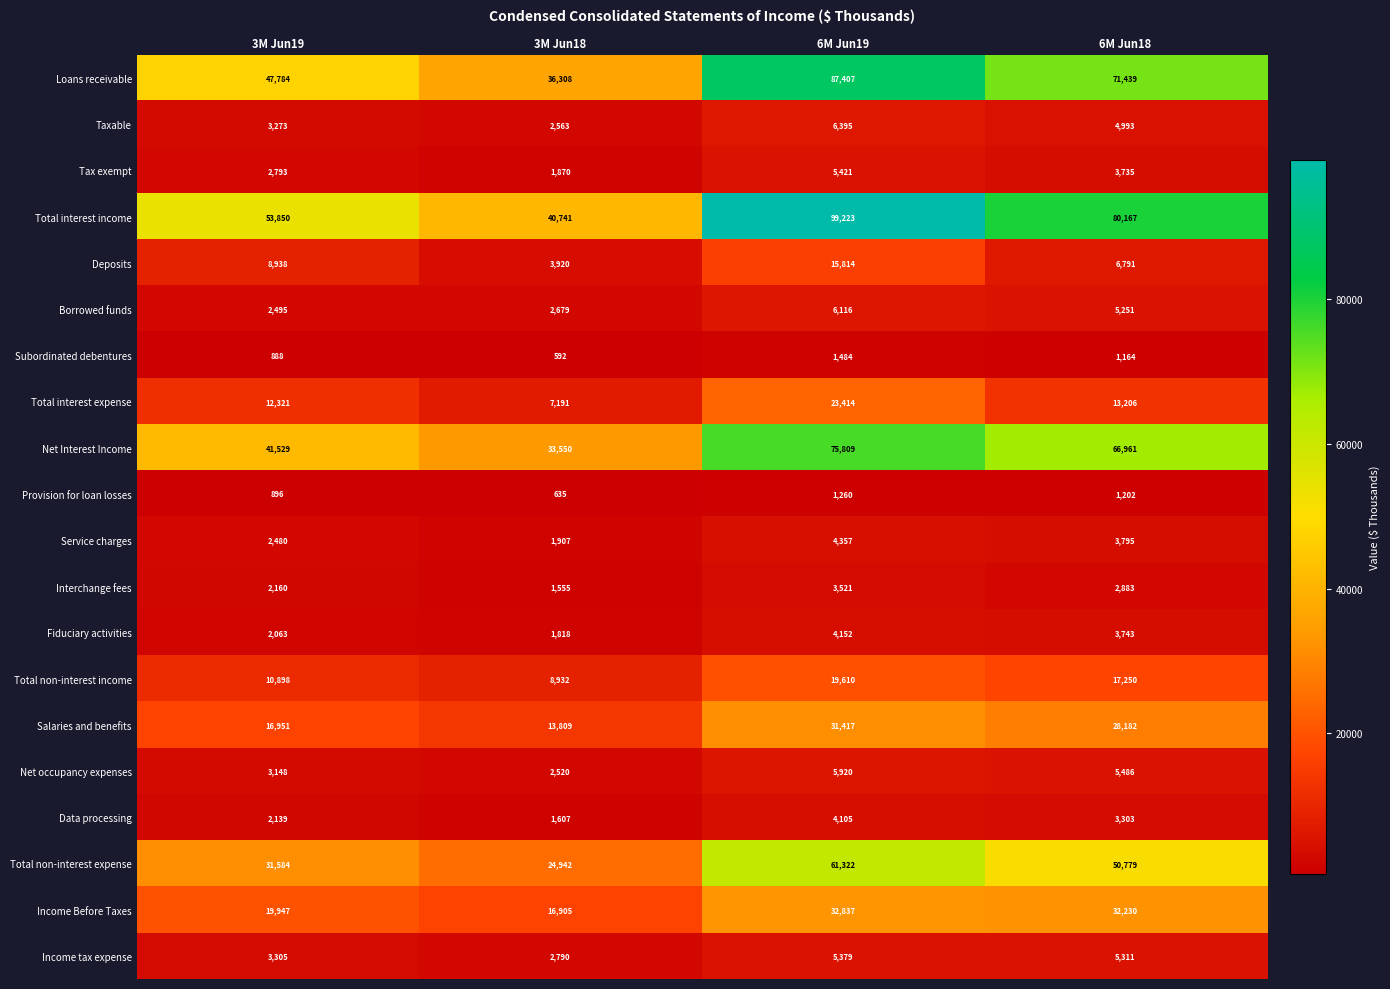

At which category is the sum across all series the highest?

6M Jun19